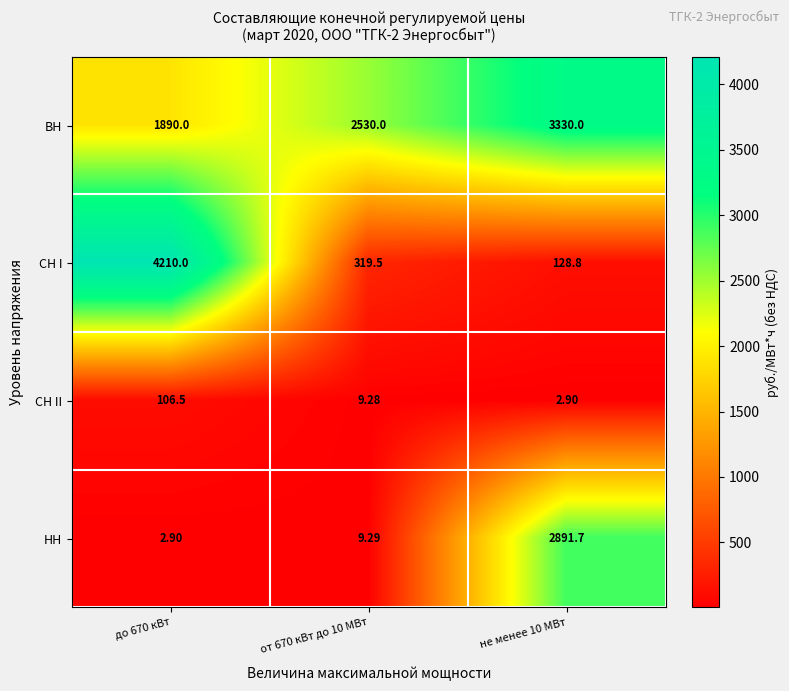

How many data points in СН I are above 319?

2